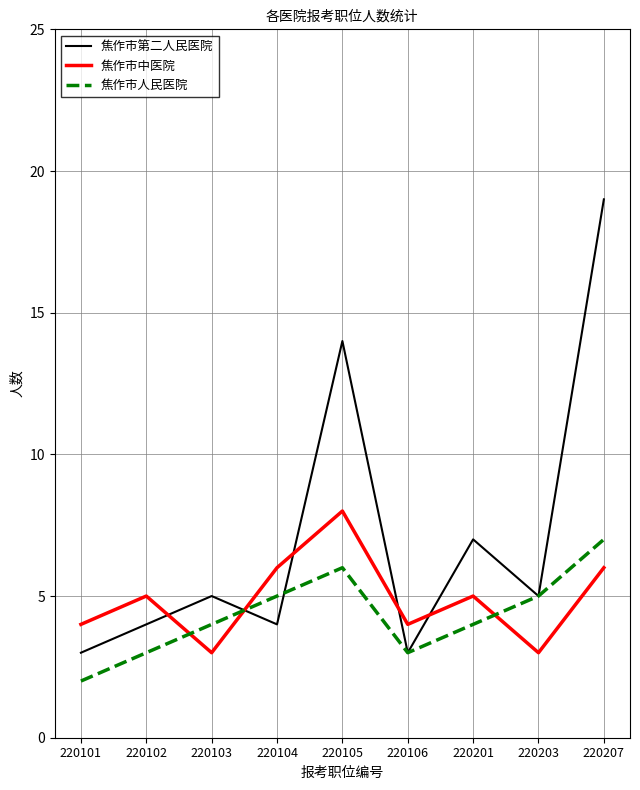

Is the value of 焦作市中医院 at 220201 greater than the value of 焦作市第二人民医院 at 220201?

No